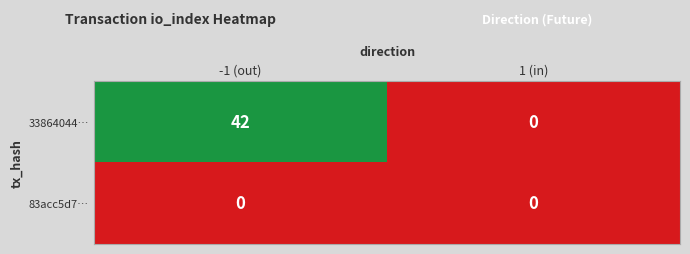

List the series in order of their overall mean, lowest first.

83acc5d7…, 33864044…